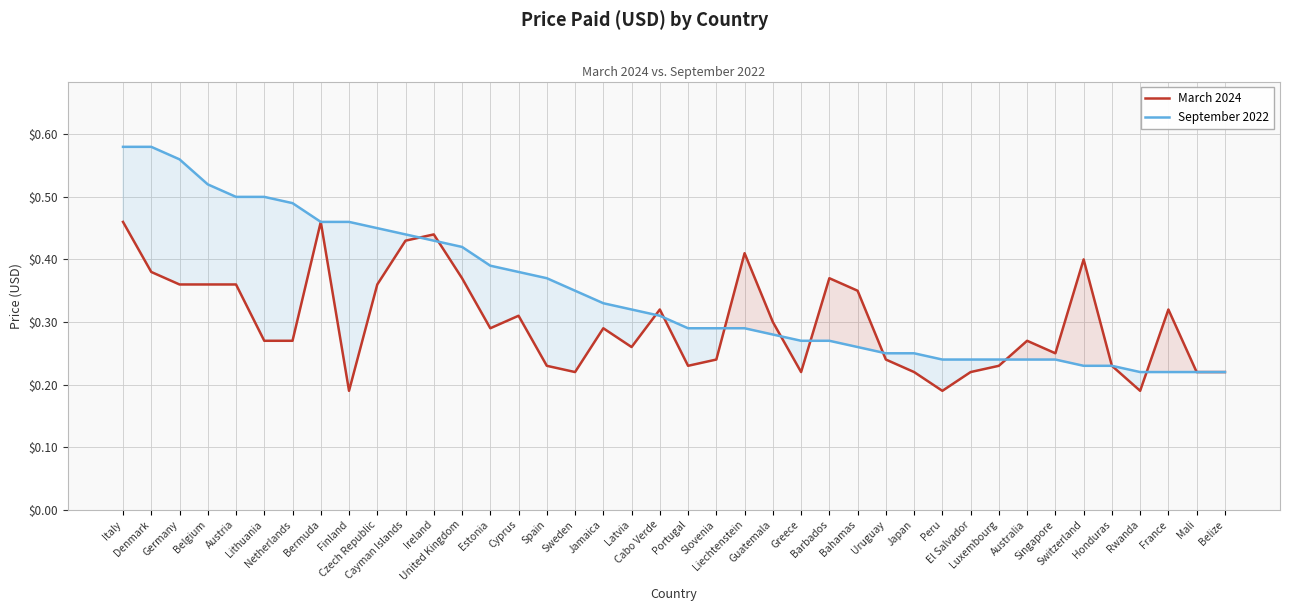

What is the difference between the September 2022 values at Mali and Germany?

0.3